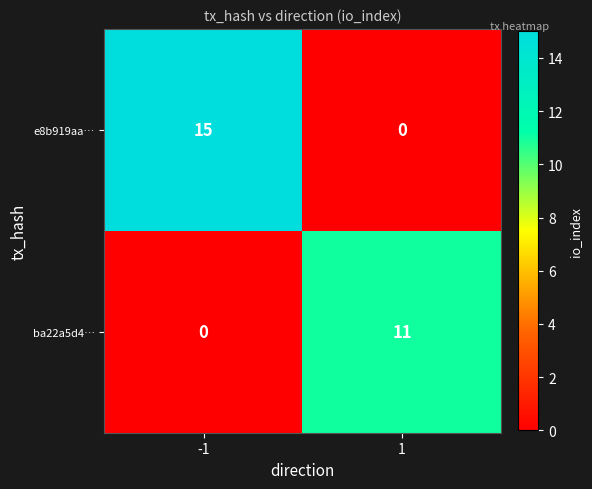

What is the sum of the e8b919aa… values at -1 and 1?

15